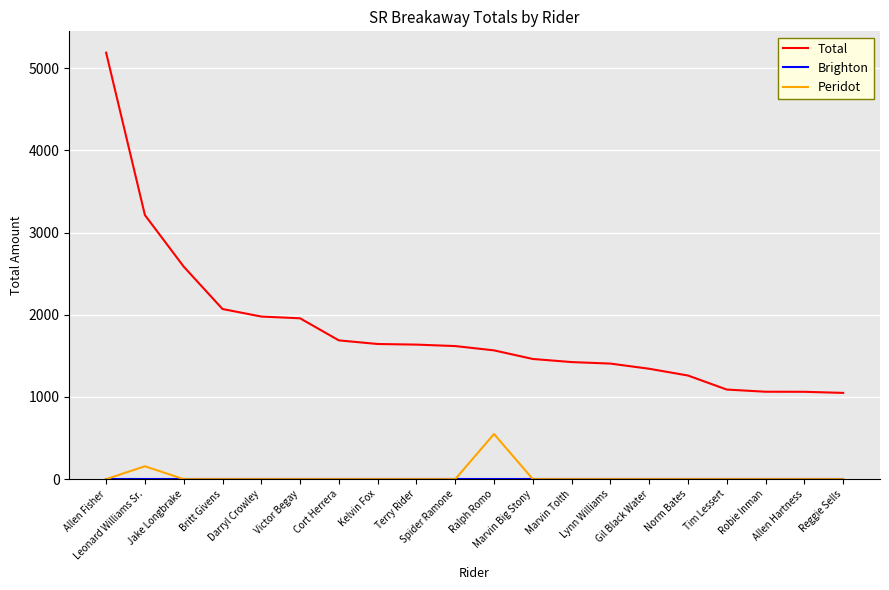

Which series has the largest range (max minus min)?

Total